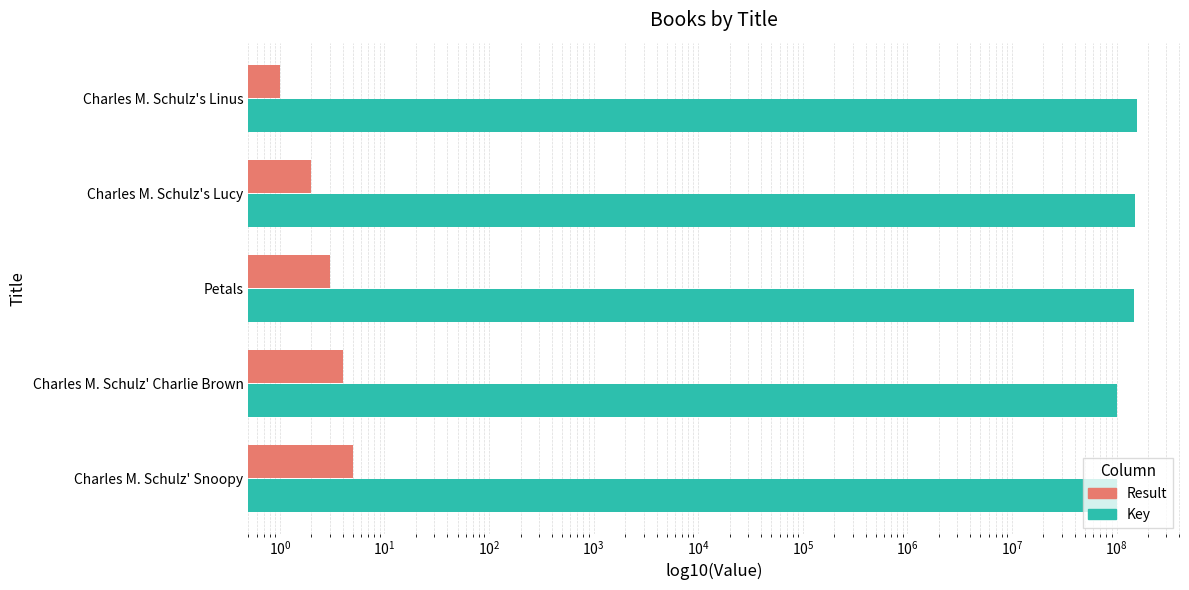

What is the highest value of the Result series?

5